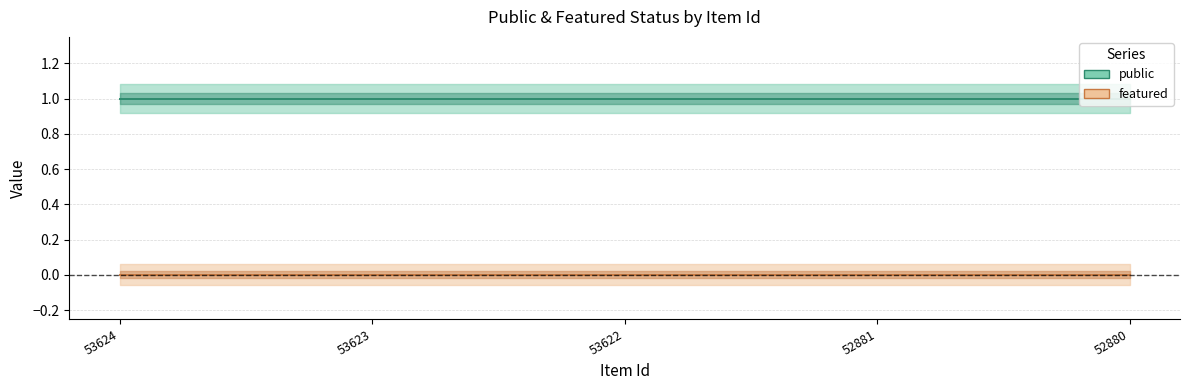

Which series has the largest total across all categories?

public